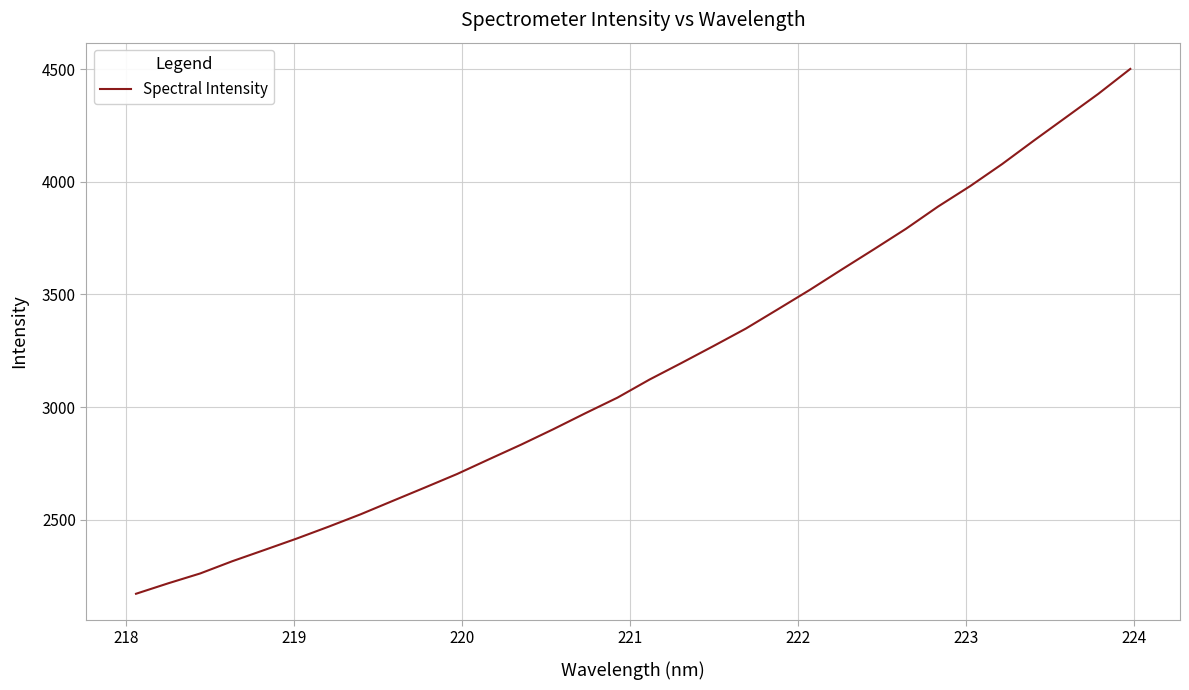

What is the greatest value displayed?

4501.1